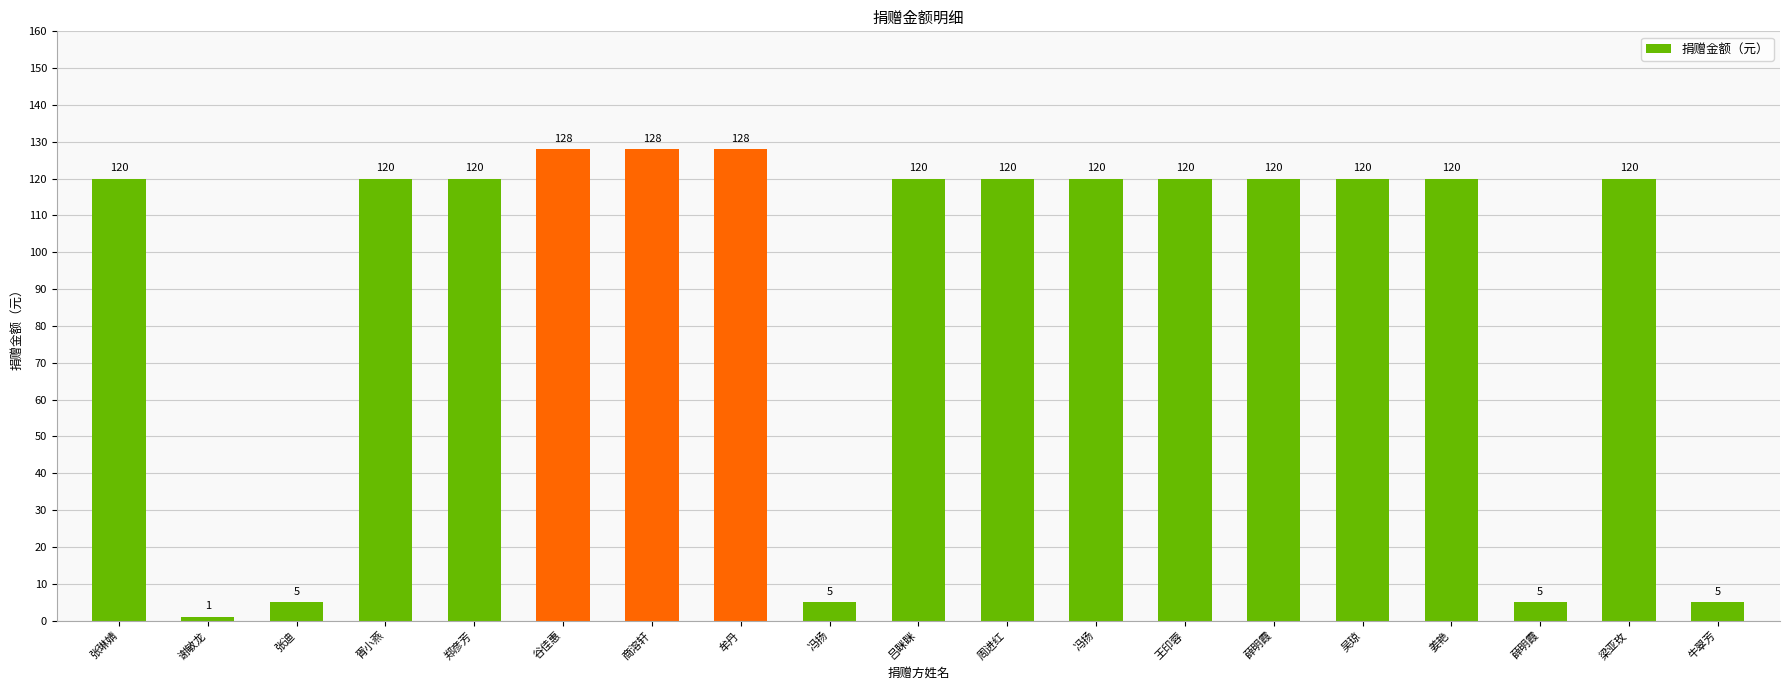

Which has a higher value, 谷佳惠 or 牟丹?

谷佳惠